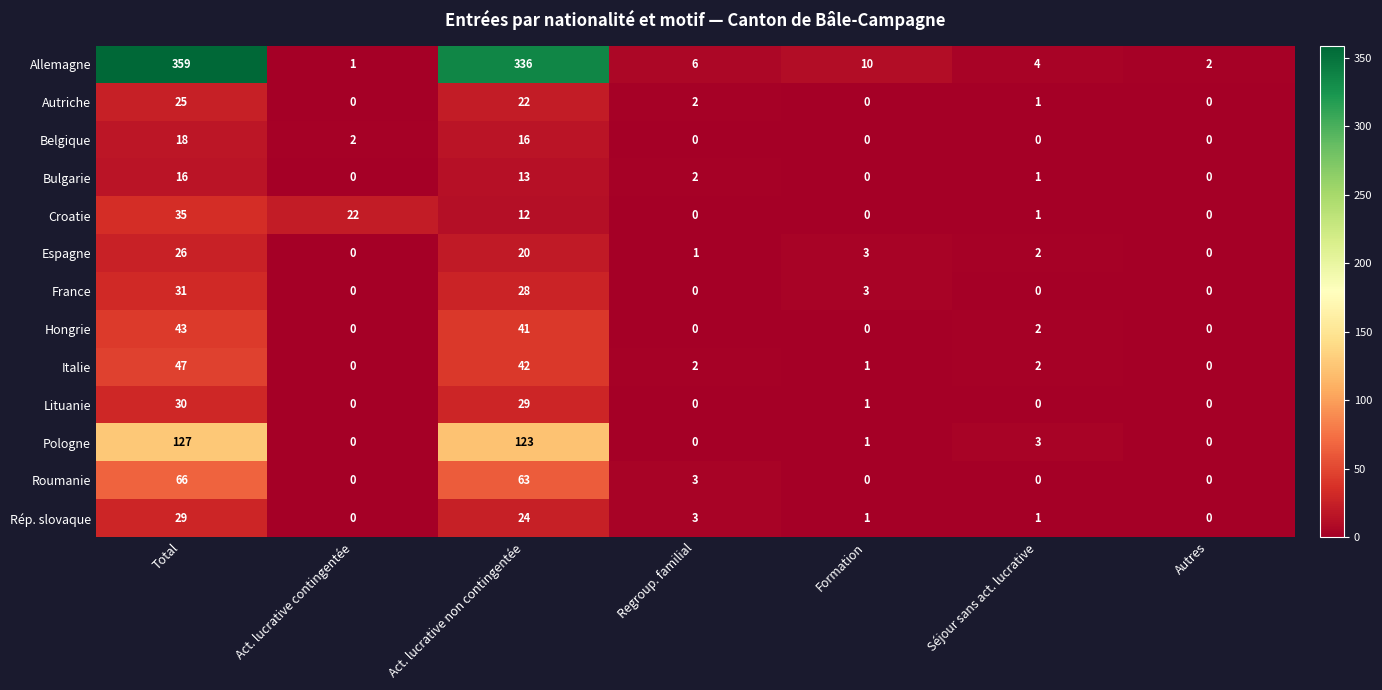

At which label does Italie reach its peak?

Total